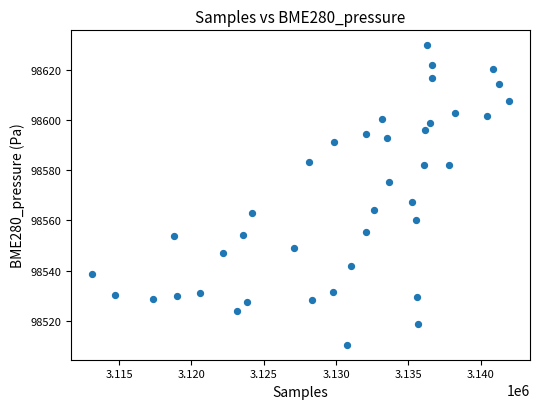

What is the range of X values (max minus min)?

28843.0